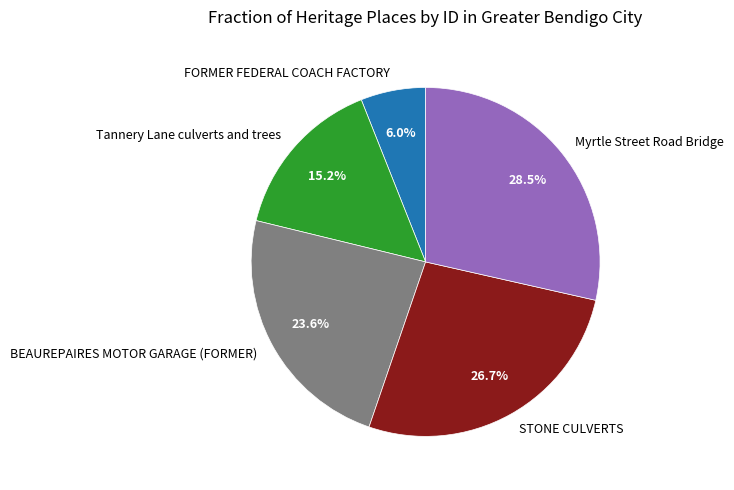

How many segments does this pie chart have?

5